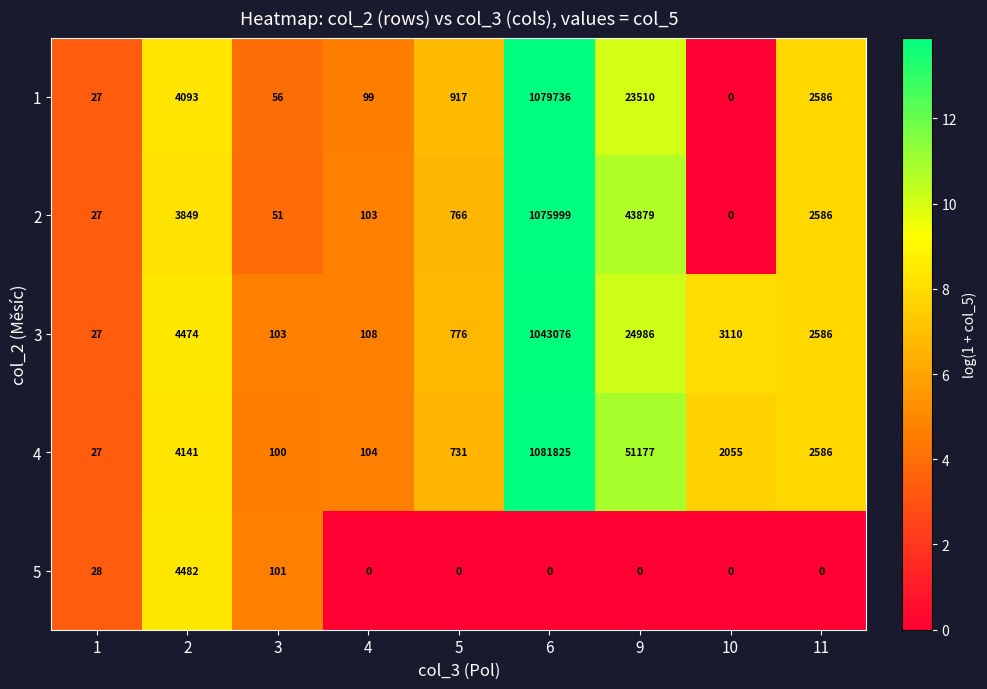

Which category has the highest value across all series?

6